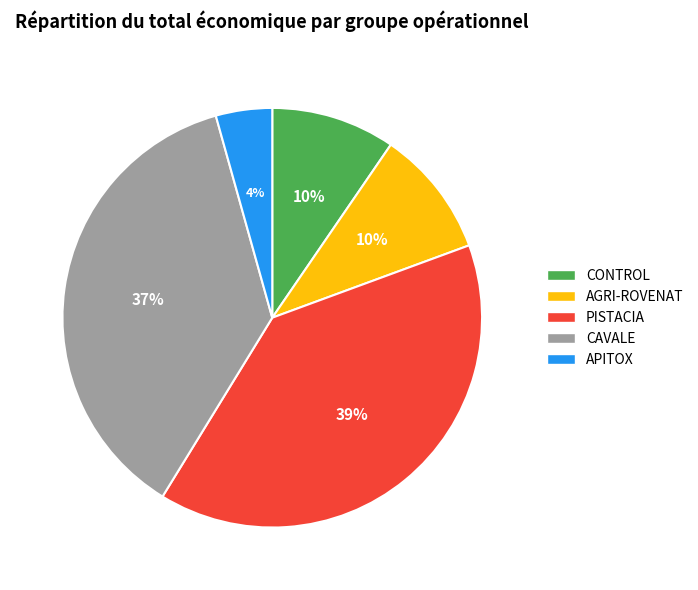

Which slice is the largest?

PISTACIA